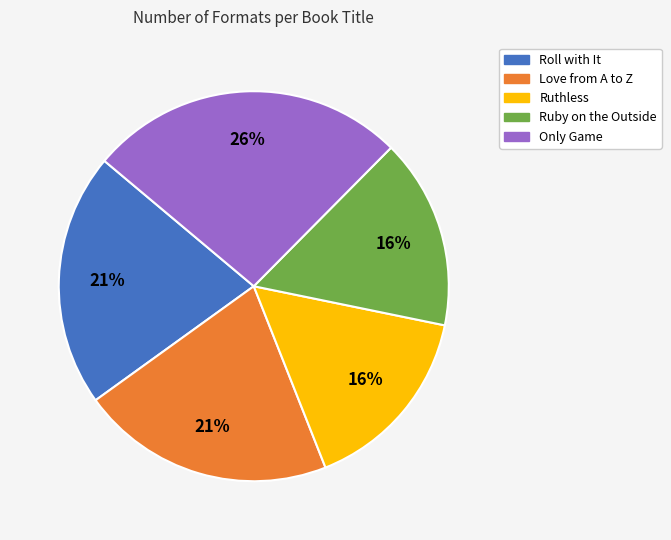

Is the sum of Ruthless and Ruby on the Outside greater than half?

No